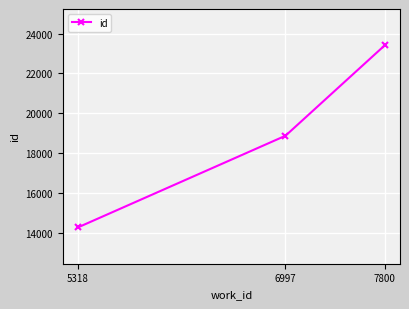

What is the ratio of the value at 6997 to the value at 5318?

1.3